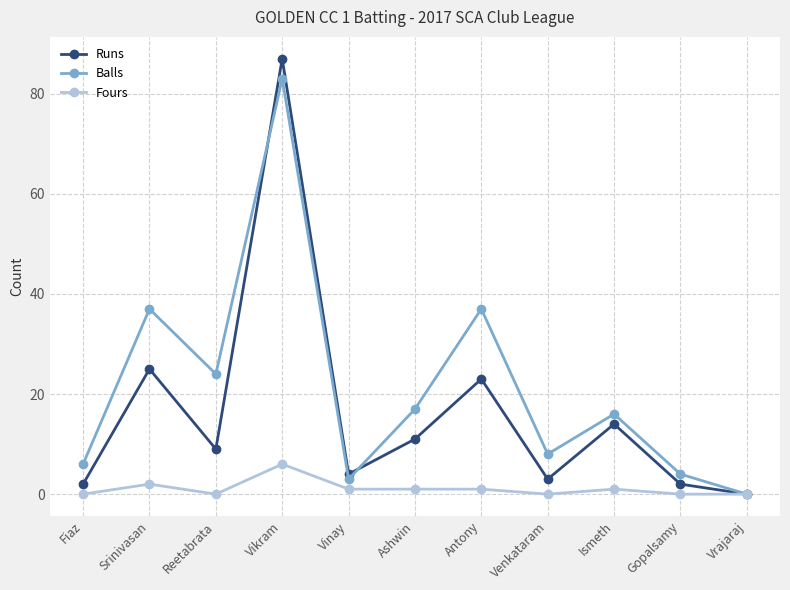

Read the Fours value at Vinay.

1